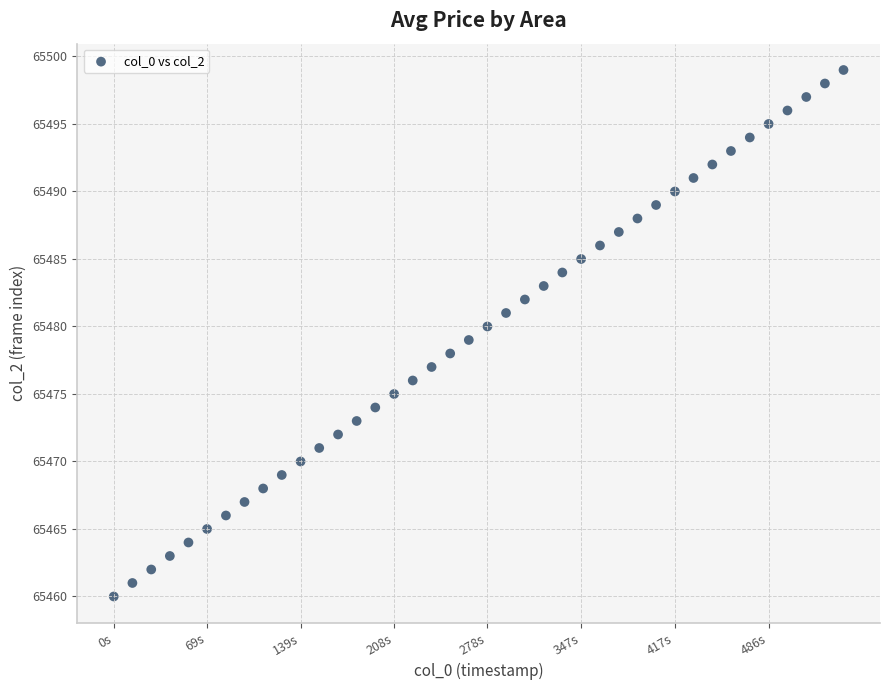

What is the range of Y values (max minus min)?

39